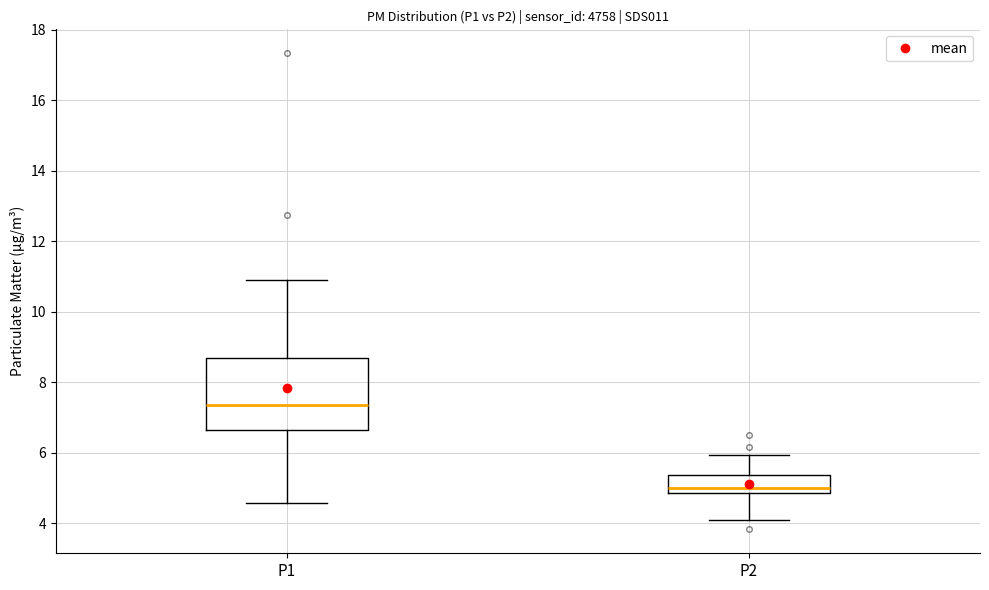

Where does the median line of the box for P2 sit on the y-axis? The values are not printed on the chart, so give them approximately, as read against the axis.

5.0